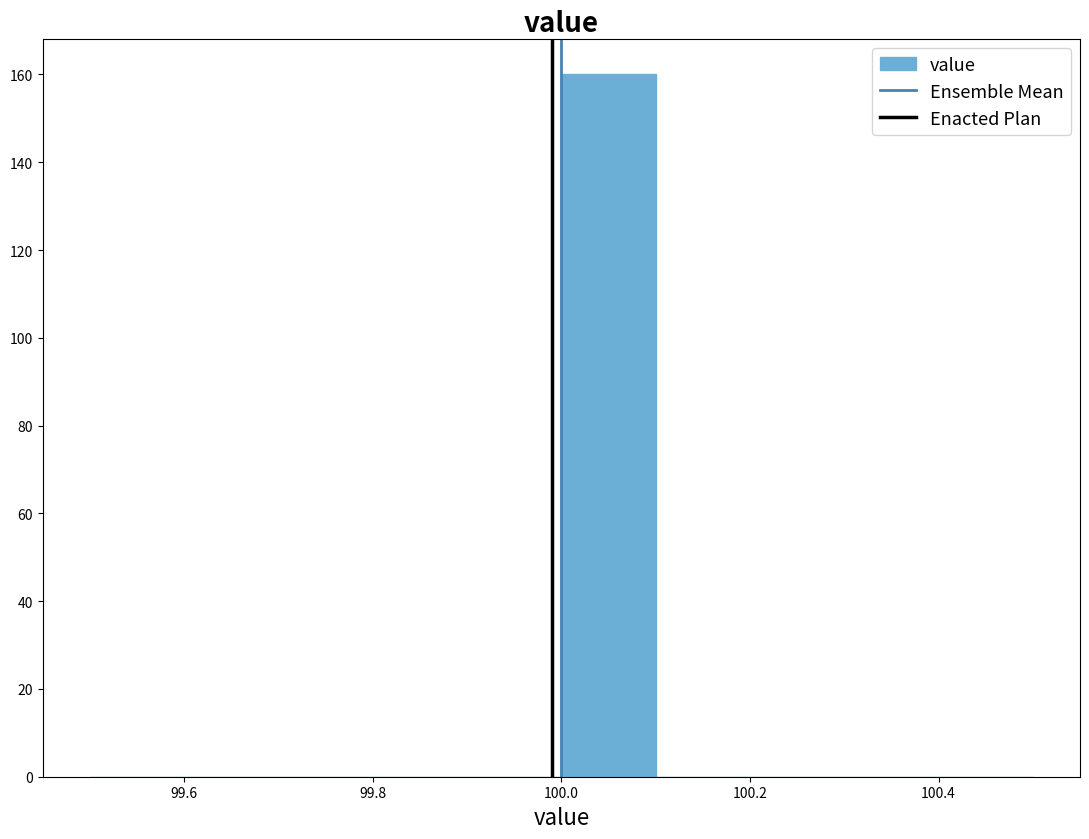

Over which range of the x-axis is the bar tallest?

100.0 to 100.1